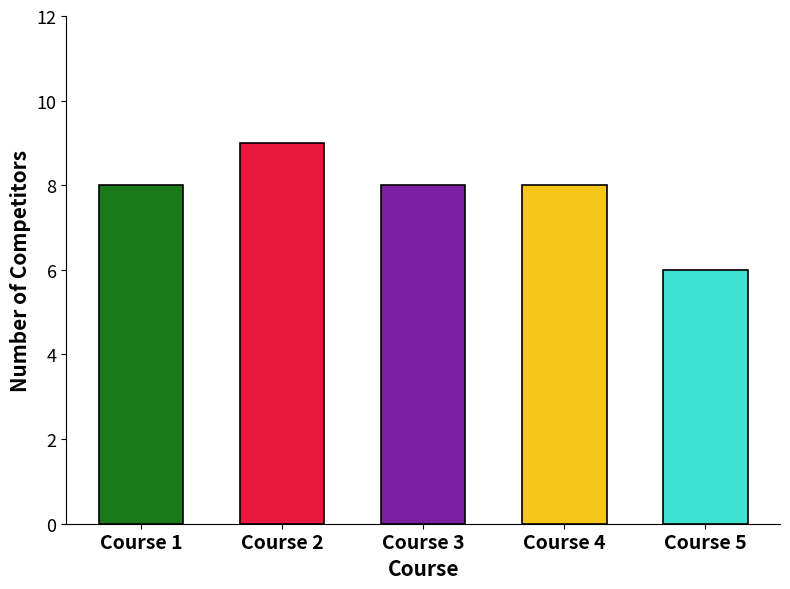

At which label is the value closest to 7?

Course 1